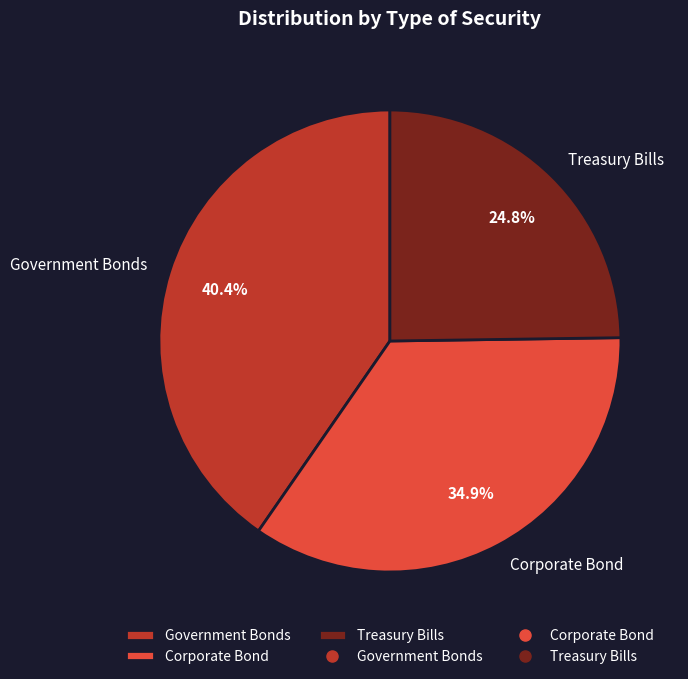

Which has a higher value, Government Bonds or Treasury Bills?

Government Bonds